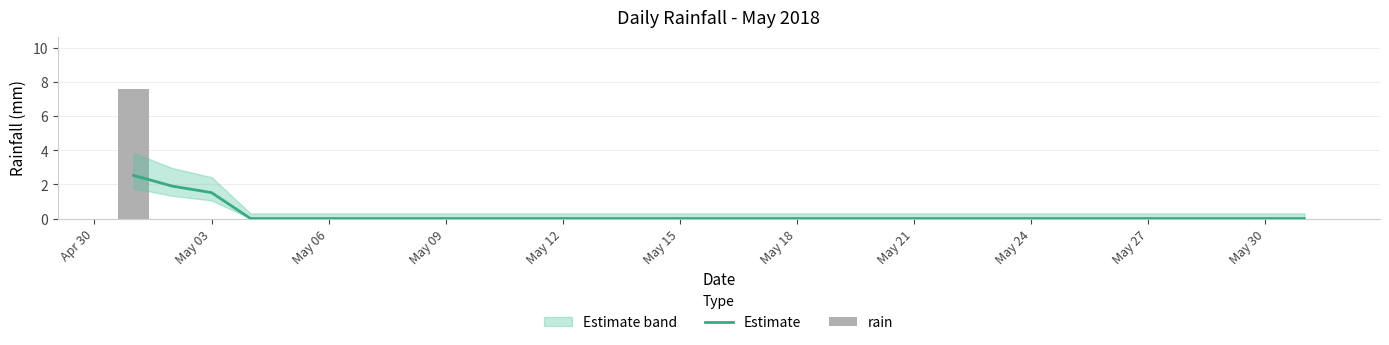

At May 09, list the series in order from largest to smallest.

Estimate, rain